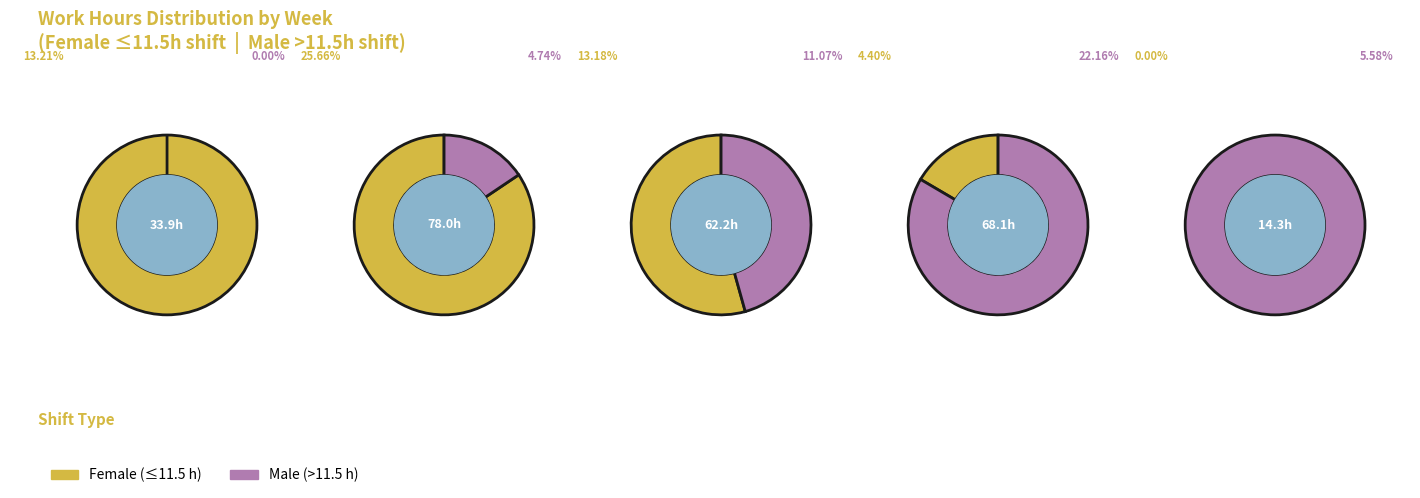

Combined, what portion of the pie is 19 and 12?

11.1%